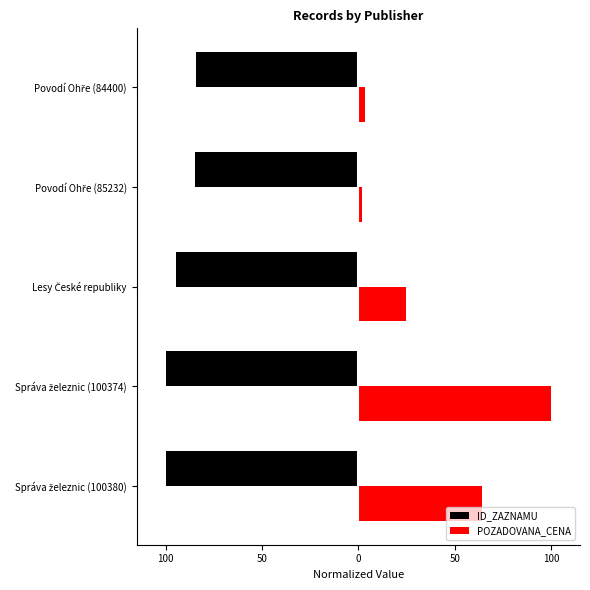

What is the sum of all POZADOVANA_CENA values?

194.3